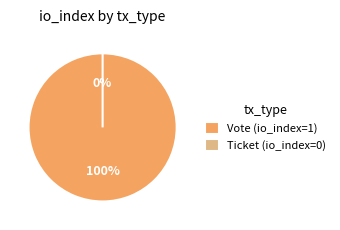

Which slice is the smallest?

Ticket (io_index=0)